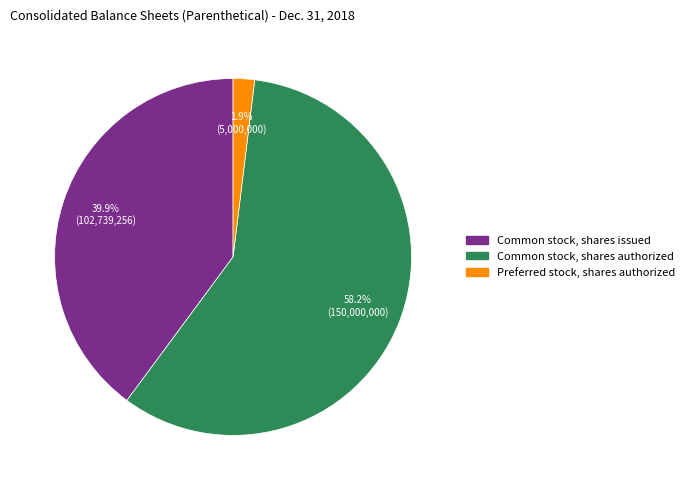

Does any single category account for the majority?

Yes